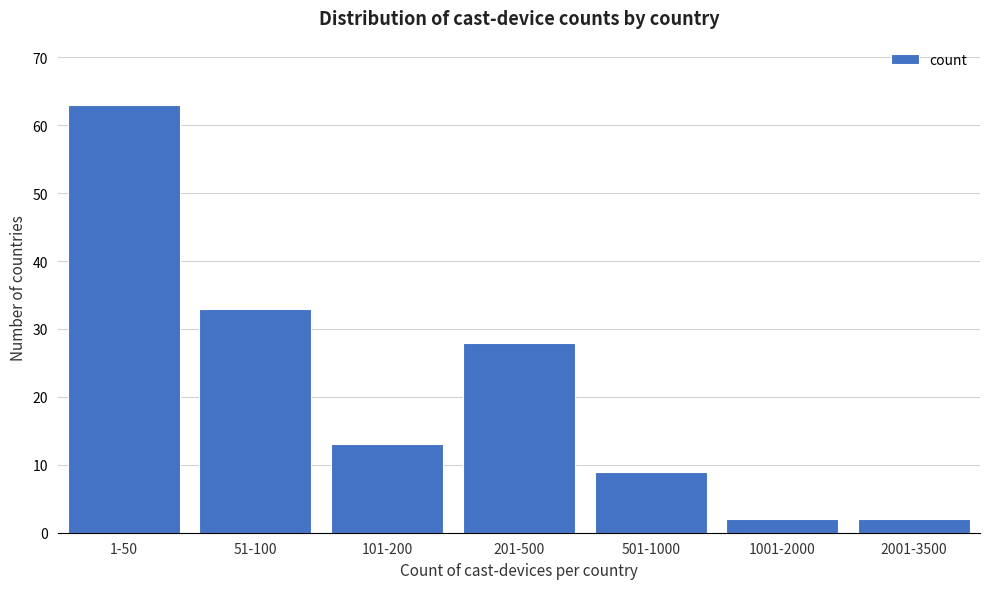

Reading right to left, transcribe all the data shown in this chart.

2	2	9	28	13	33	63